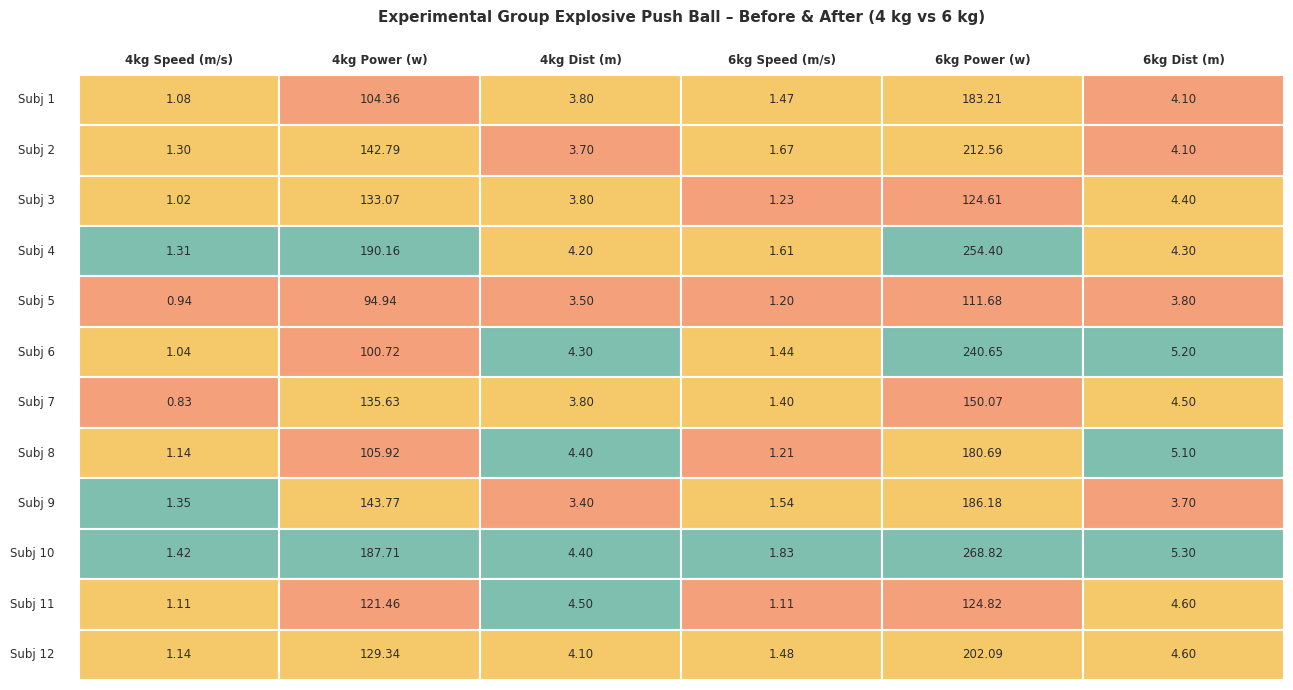

What is the highest value of the 11 series?

124.8